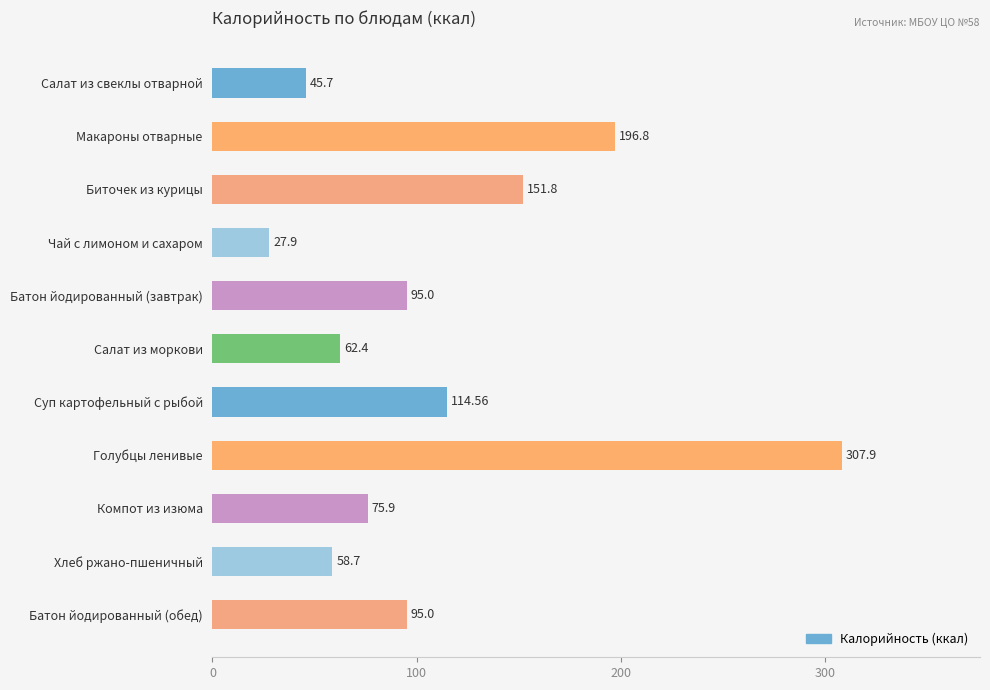

What is the label of the 6th bar from the bottom?

Салат из моркови